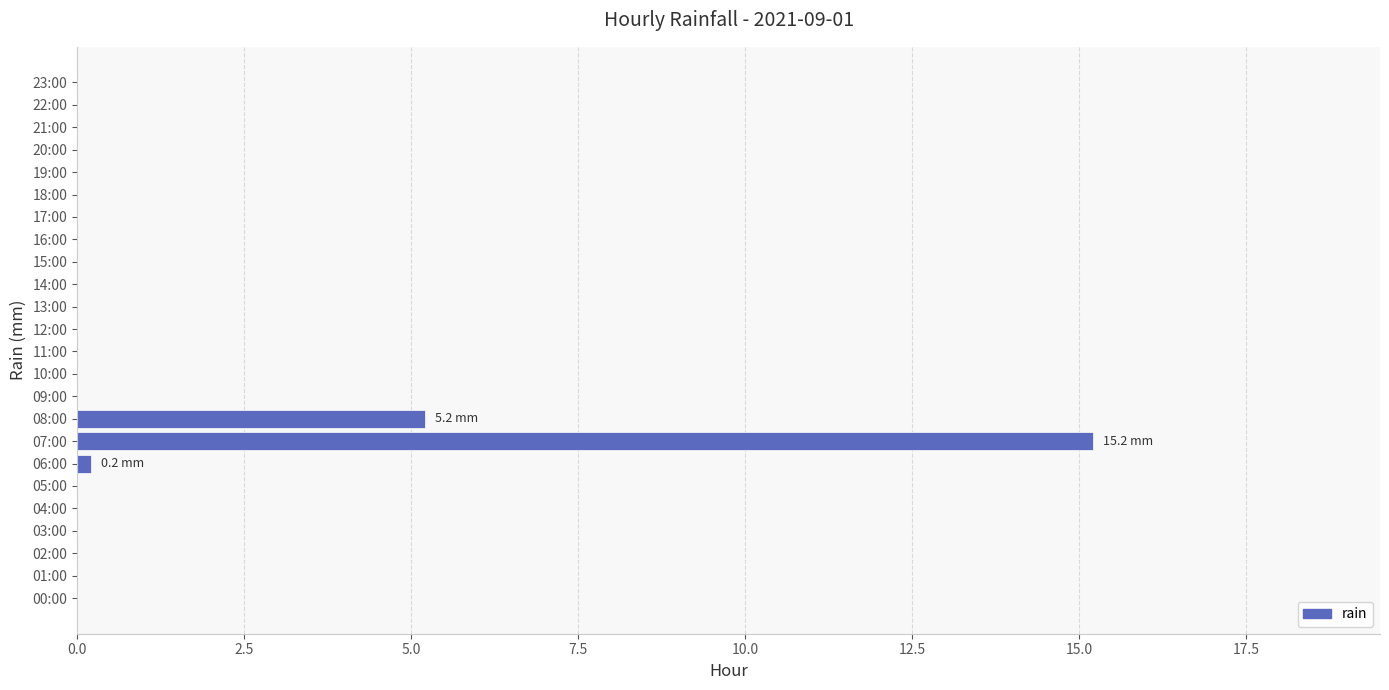

Count the number of categories in the chart.

24